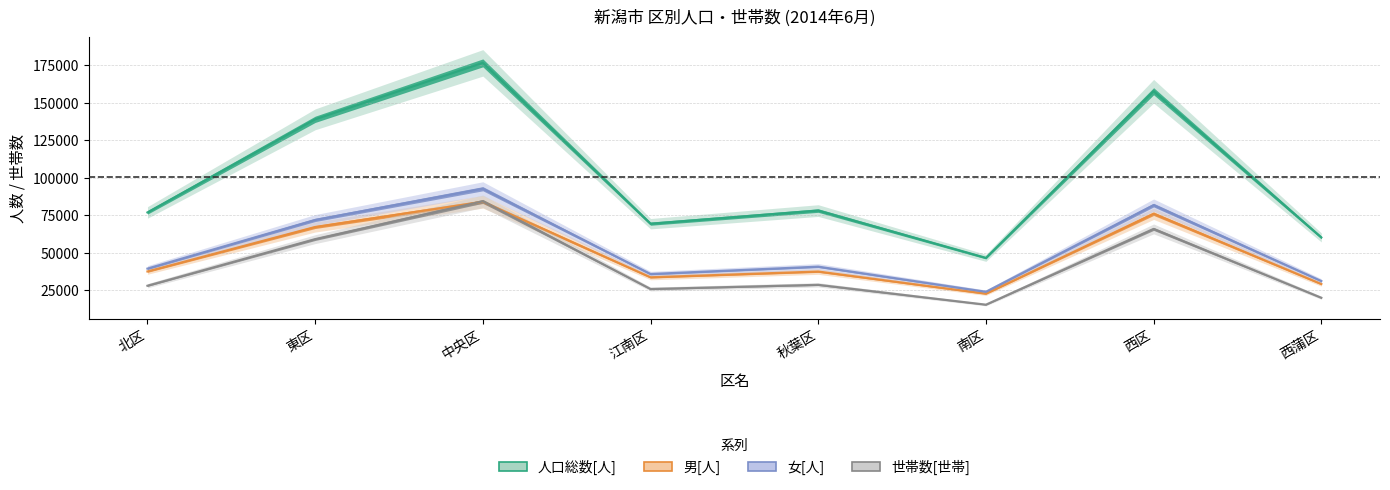

Which series has the largest total across all categories?

人口総数[人]